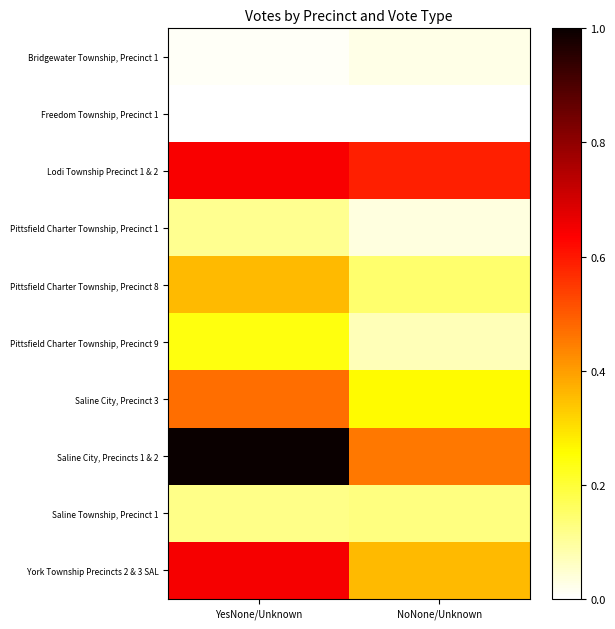

Reading left to right, list all the values displayed in this chart.

Bridgewater Township, Precinct 1: YesNone/Unknown=0.0	NoNone/Unknown=0.0
Freedom Township, Precinct 1: YesNone/Unknown=0.0	NoNone/Unknown=0.0
Lodi Township Precinct 1 & 2: YesNone/Unknown=0.6	NoNone/Unknown=0.6
Pittsfield Charter Township, Precinct 1: YesNone/Unknown=0.1	NoNone/Unknown=0.0
Pittsfield Charter Township, Precinct 8: YesNone/Unknown=0.4	NoNone/Unknown=0.1
Pittsfield Charter Township, Precinct 9: YesNone/Unknown=0.2	NoNone/Unknown=0.1
Saline City, Precinct 3: YesNone/Unknown=0.5	NoNone/Unknown=0.3
Saline City, Precincts 1 & 2: YesNone/Unknown=1.0	NoNone/Unknown=0.5
Saline Township, Precinct 1: YesNone/Unknown=0.1	NoNone/Unknown=0.1
York Township Precincts 2 & 3 SAL: YesNone/Unknown=0.6	NoNone/Unknown=0.4